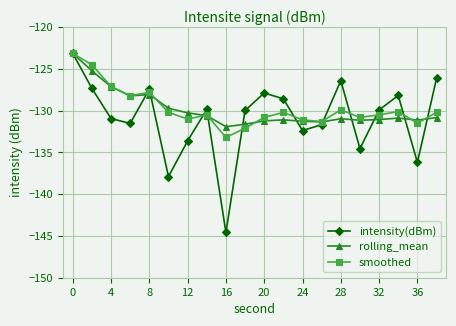

How many lines are shown in the chart?

3